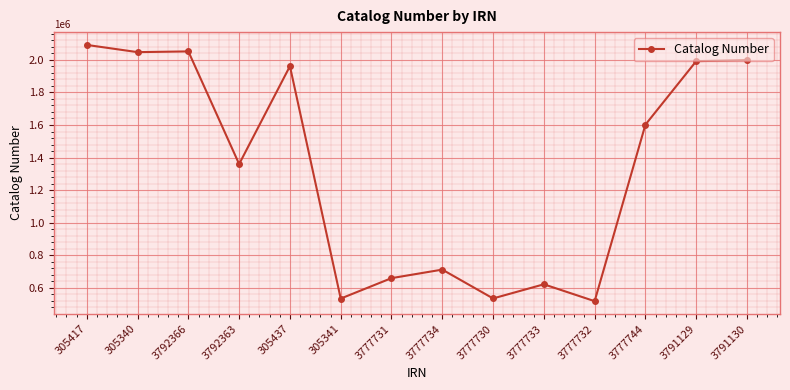

True or false: the data has more than 2 interior local peaks.

True